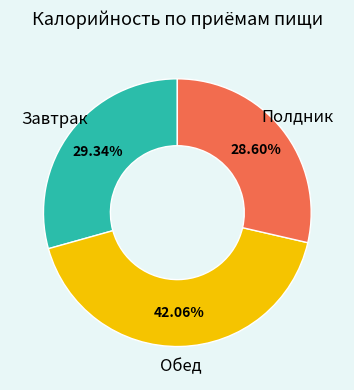

Is there a majority slice in this chart?

No